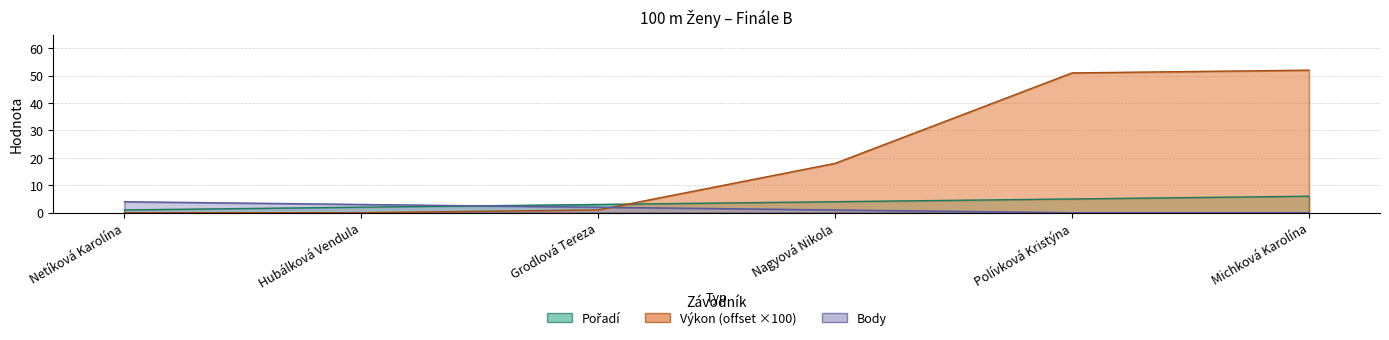

Count the number of data series in this chart.

3